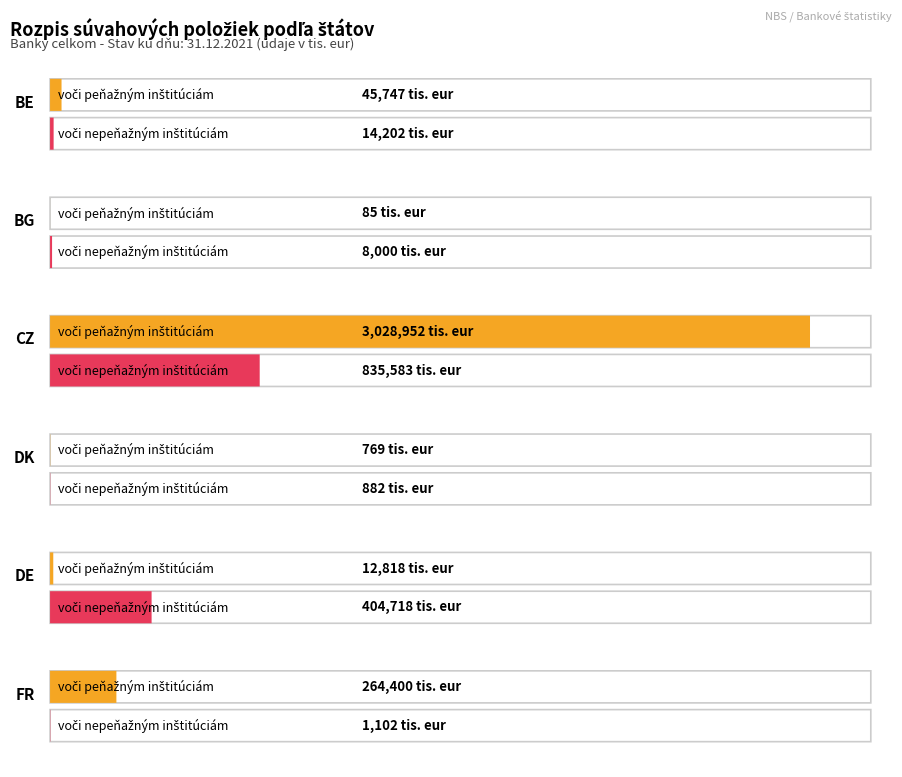

What is the sum of the Pohladavky banky (voči peňažným inštitúciám) values at DK and BE?

46516